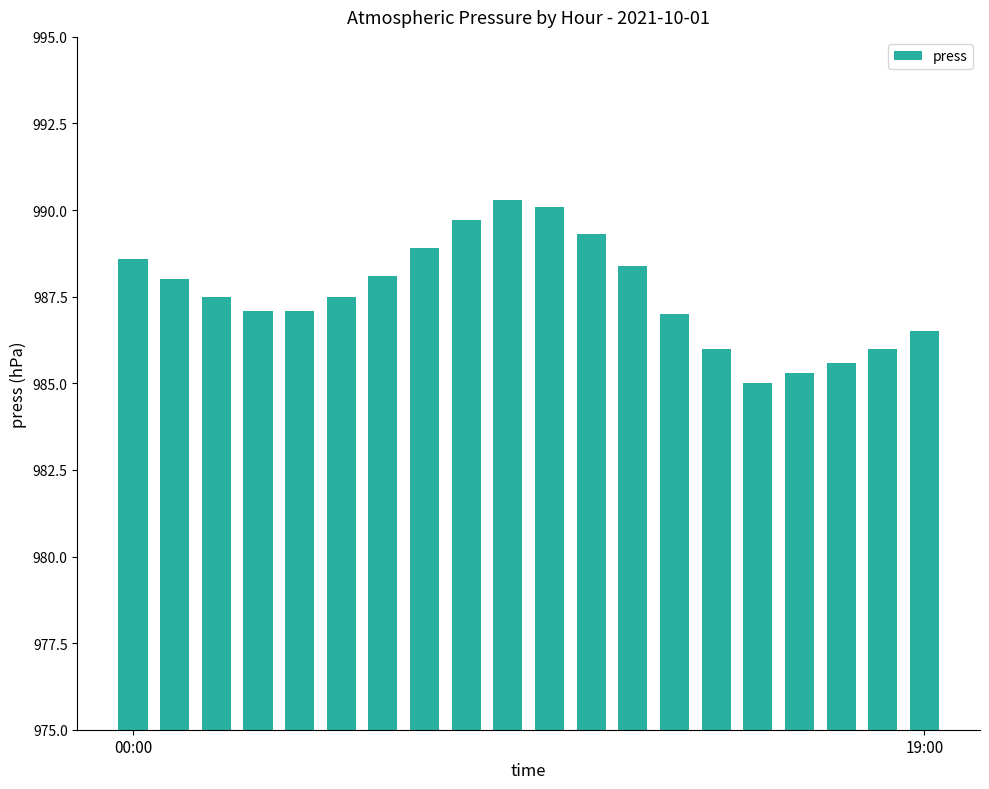

What is the greatest value displayed?

990.3